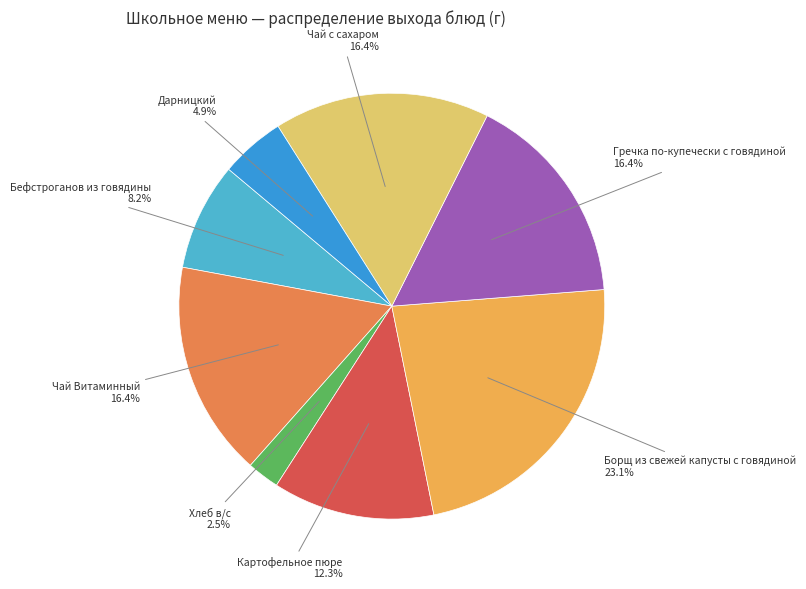

How many segments does this pie chart have?

8